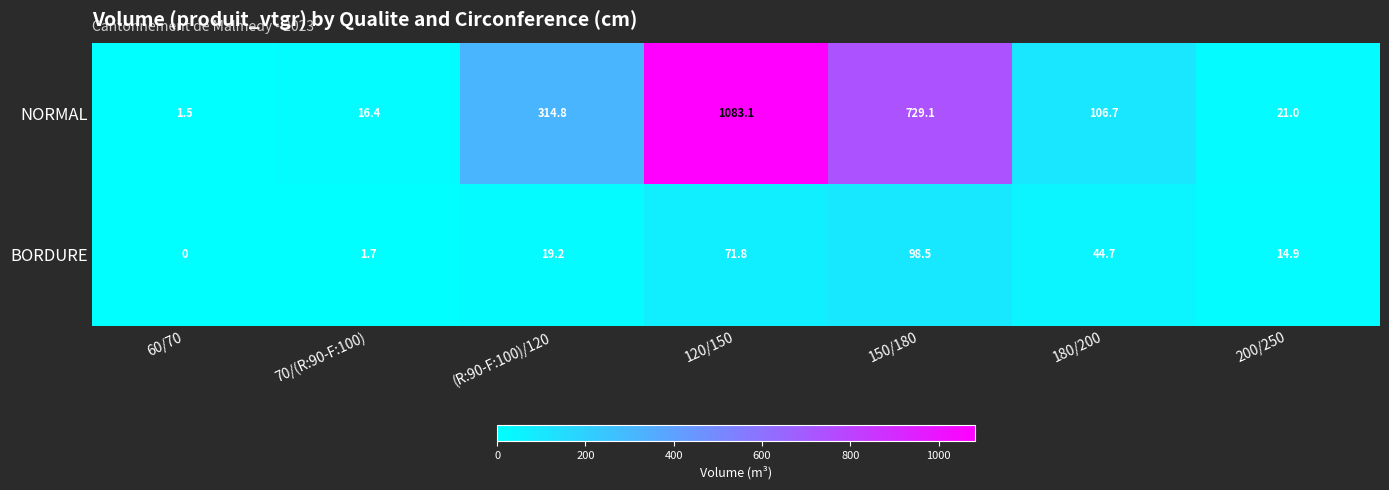

What is the difference between the NORMAL values at 70/(R:90-F:100) and 150/180?

712.7